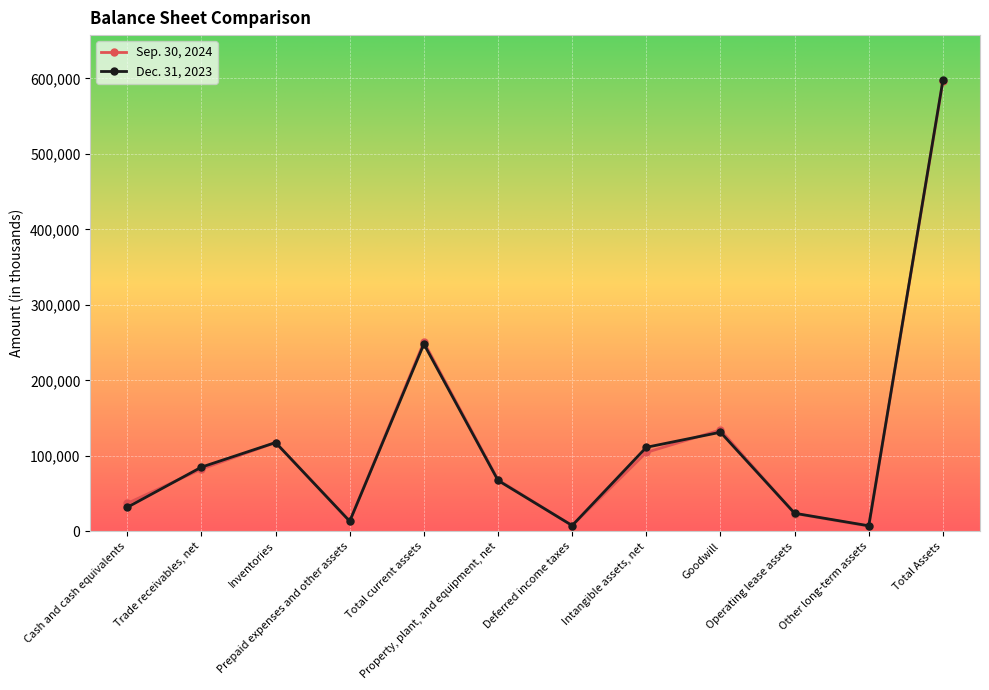

Rank the series by their maximum value, from highest to lowest.

Dec. 31, 2023, Sep. 30, 2024